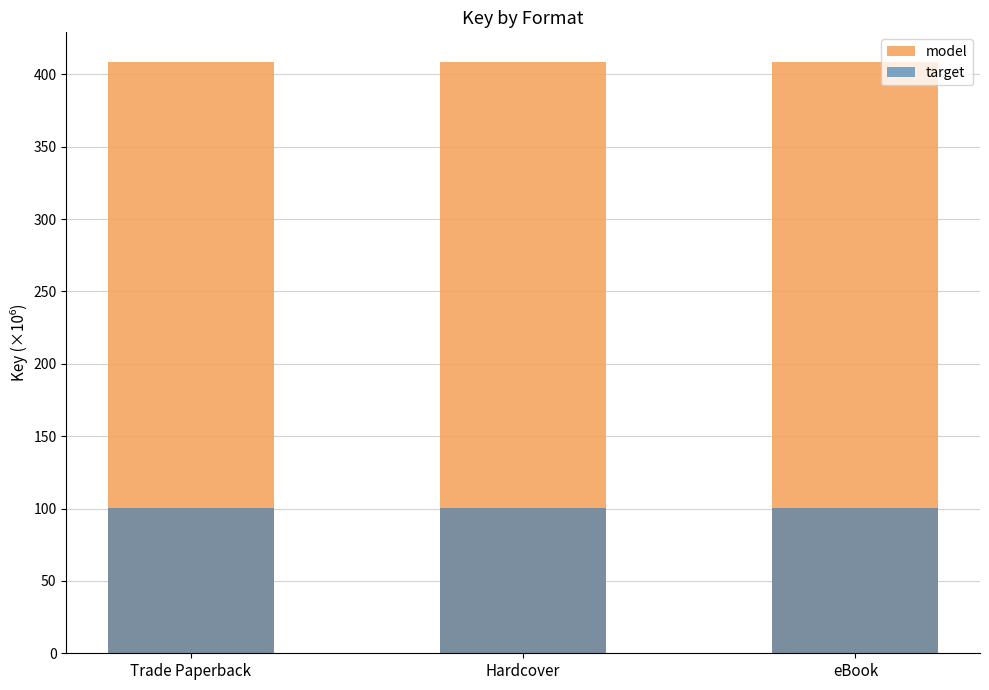

Where is model nearest to the value 408?

Trade Paperback